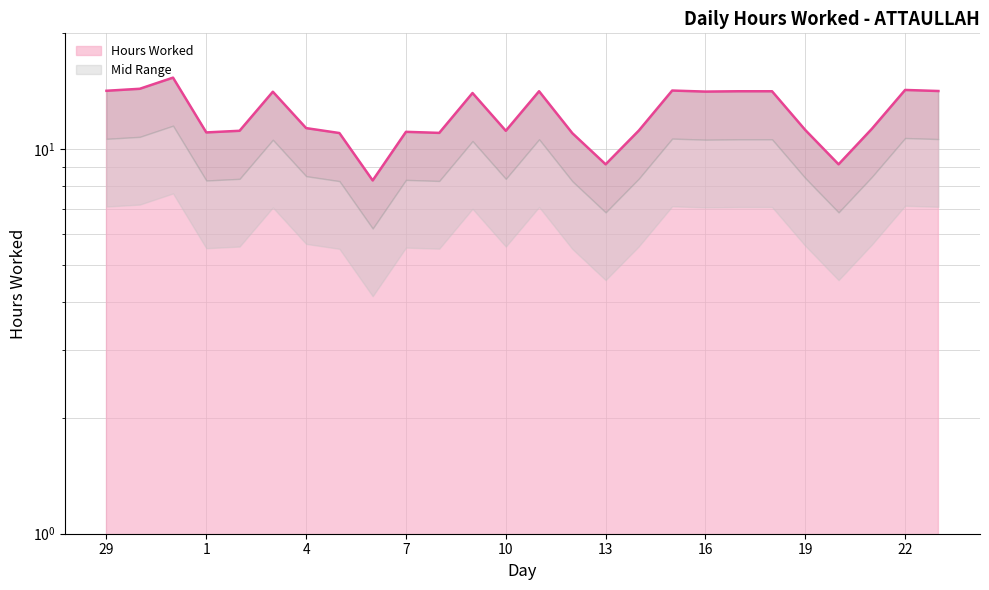

What is the value of the 9th point from the left?

8.3